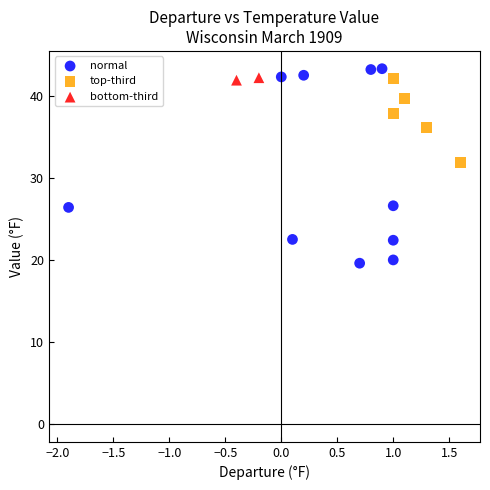

What are all the series names shown in the legend?

normal, top-third, bottom-third